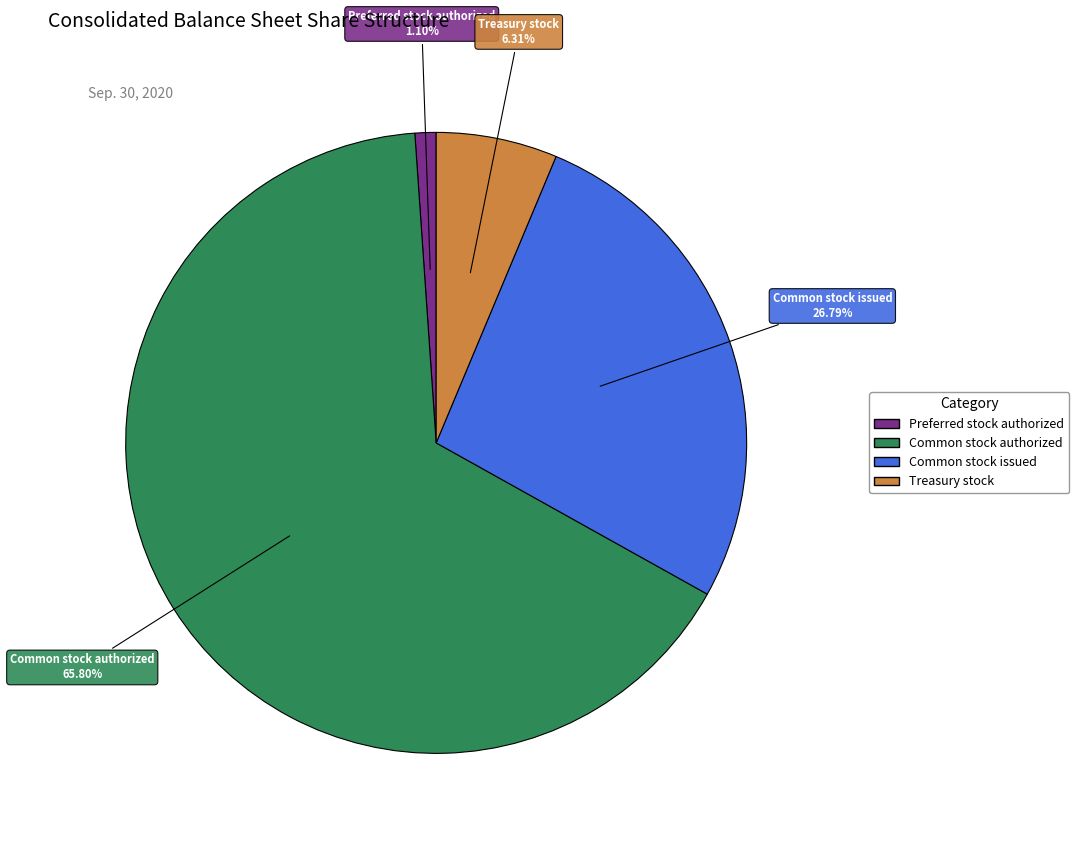

Rank the categories by value from highest to lowest.

Common stock authorized, Common stock issued, Treasury stock, Preferred stock authorized